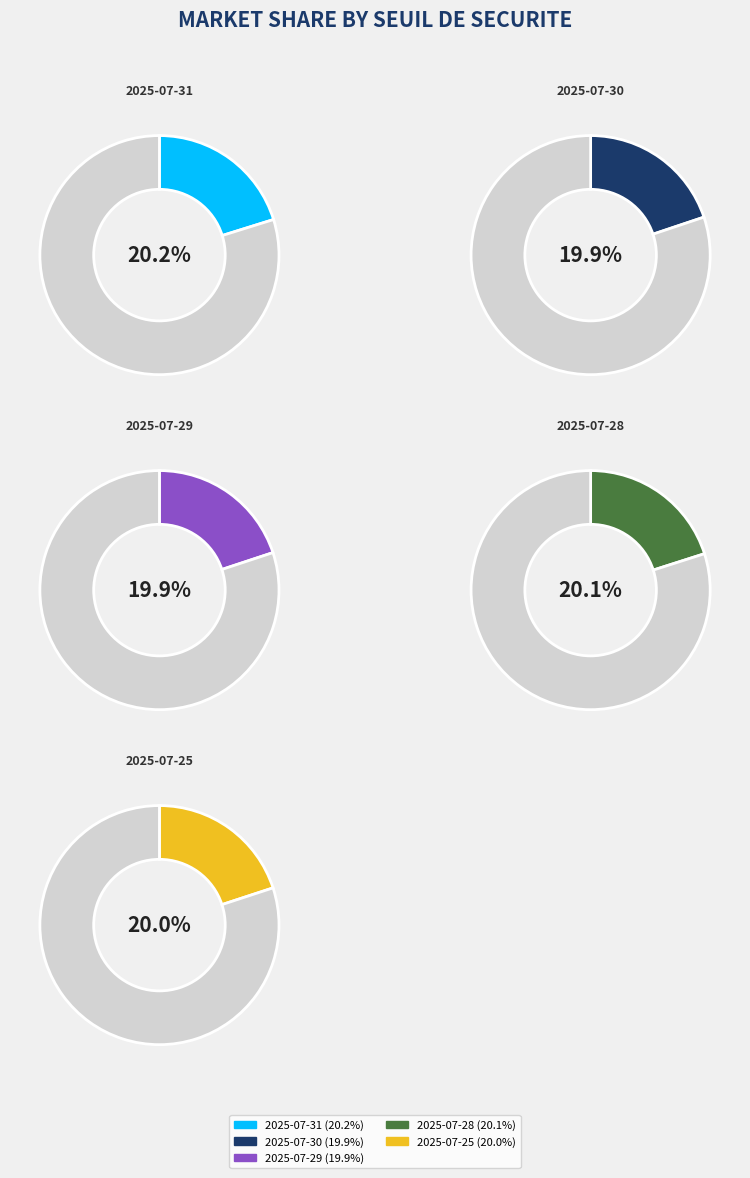

Is there any slice that represents more than half of the pie?

No